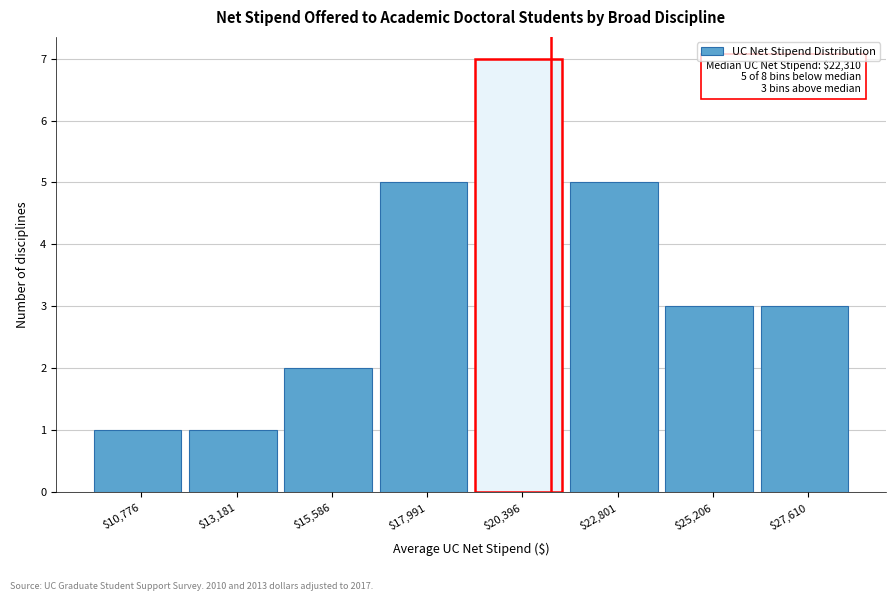

Reading left to right, list all the values displayed in this chart.

1	1	2	5	7	5	3	3